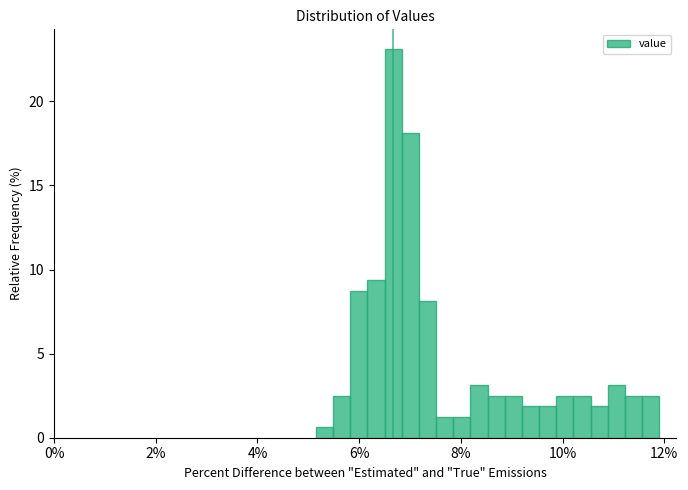

Read against the x-axis, roughly where is the centre of the tallest bar?

6.6